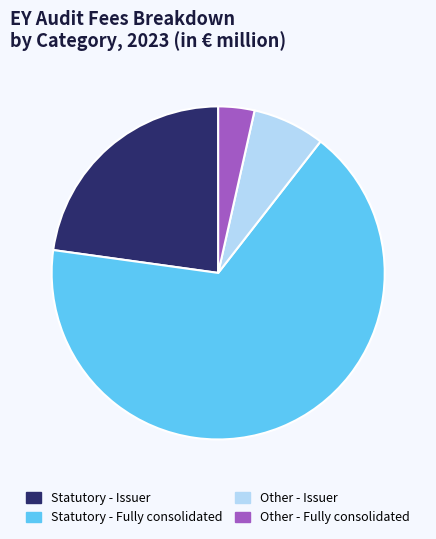

Is the sum of Statutory - Fully consolidated and Other - Fully consolidated greater than half?

Yes